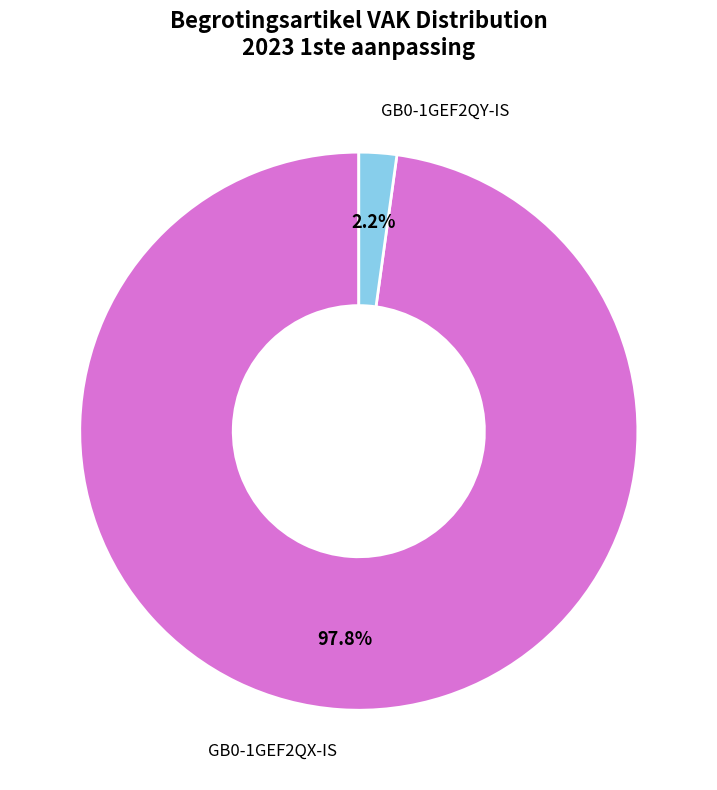

Between GB0-1GEF2QX-IS and GB0-1GEF2QY-IS, which is larger?

GB0-1GEF2QX-IS